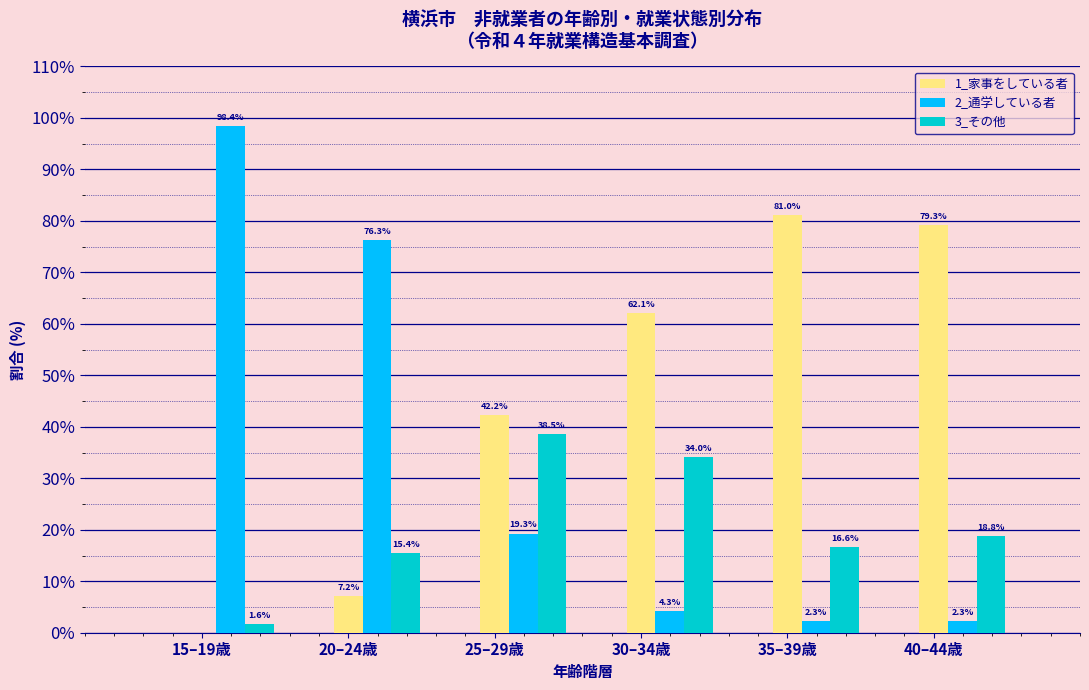

Which series has the largest total across all categories?

1_家事をしている者